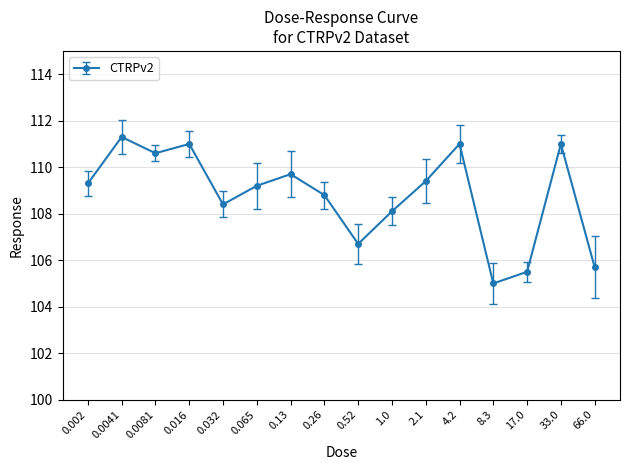

Rank the categories by value from lowest to highest.

8.3, 17.0, 66.0, 0.52, 1.0, 0.032, 0.26, 0.065, 0.002, 2.1, 0.13, 0.0081, 0.016, 4.2, 33.0, 0.0041